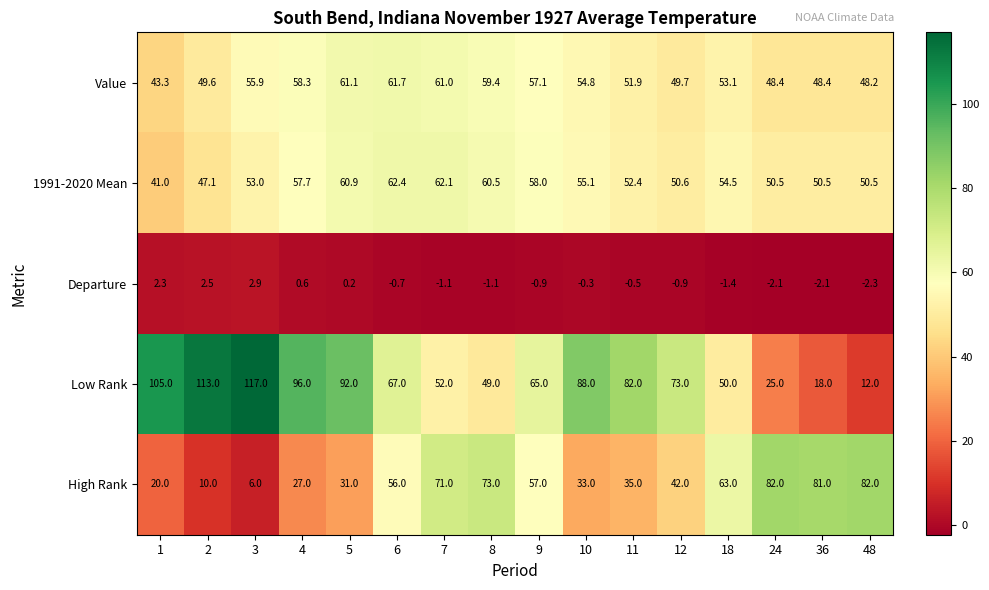

What is the average value of the 1991-2020 Mean series?

54.2